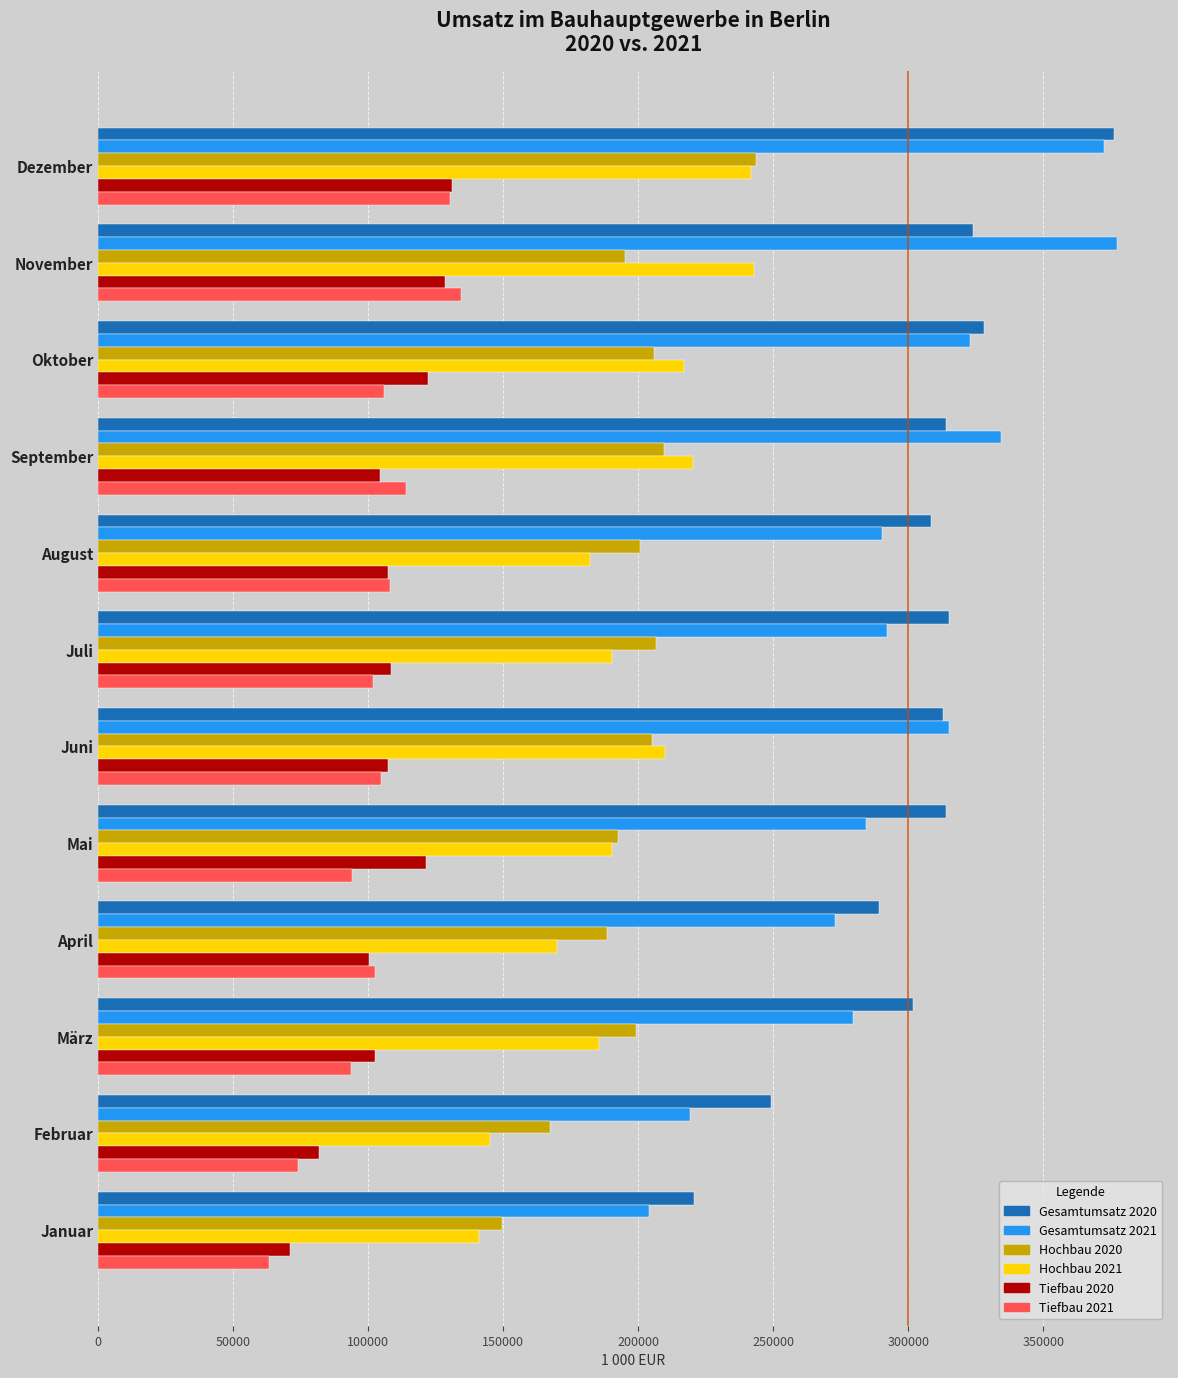

The value of Gesamtumsatz 2021 at April is 272934. True or false?

True